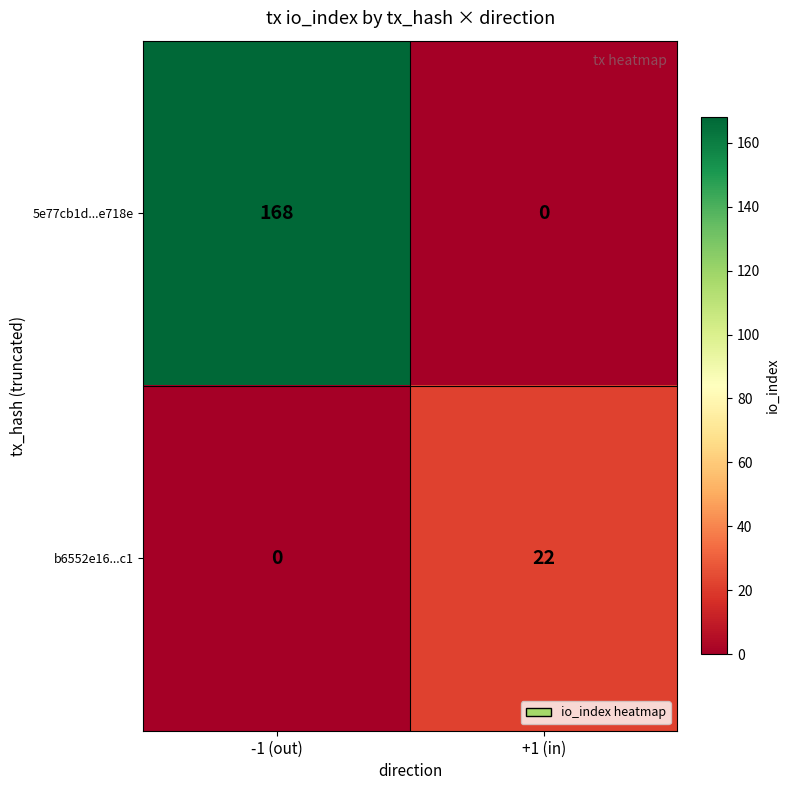

What is the difference between the maximum and minimum values in the 5e77cb1d...e718e series?

168